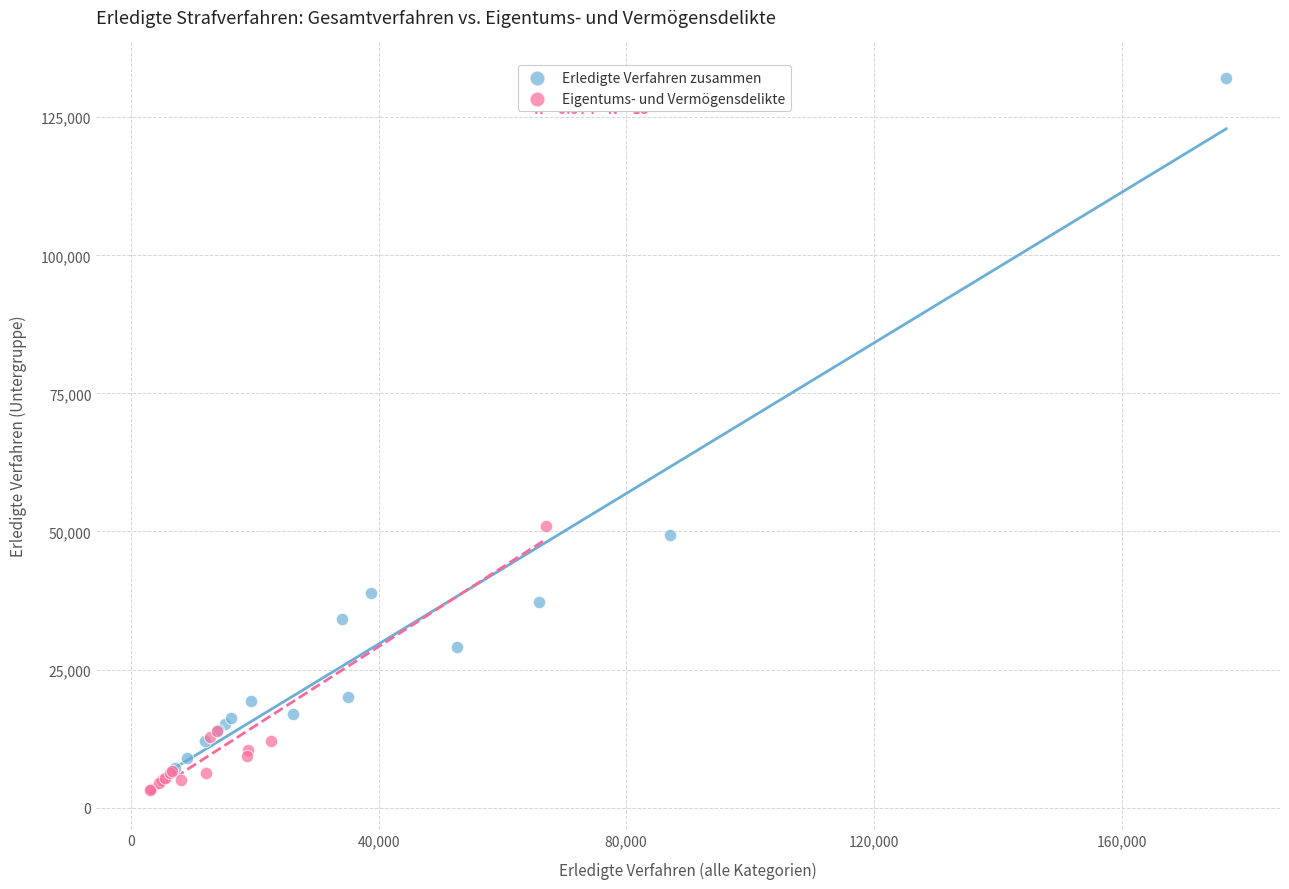

Which series has the largest Y range (max minus min)?

Erledigte Verfahren zusammen